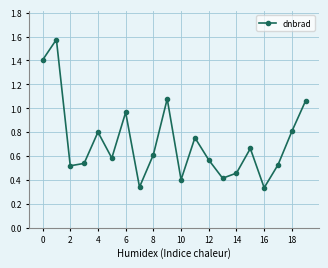

How many categories are shown in the chart?

20